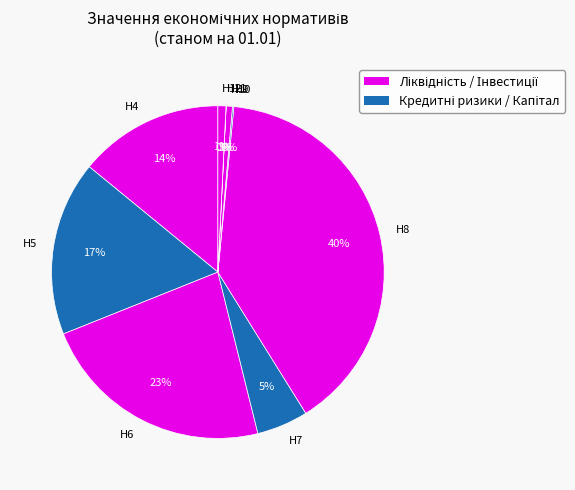

Is the sum of Н12 and Н8 greater than half?

No